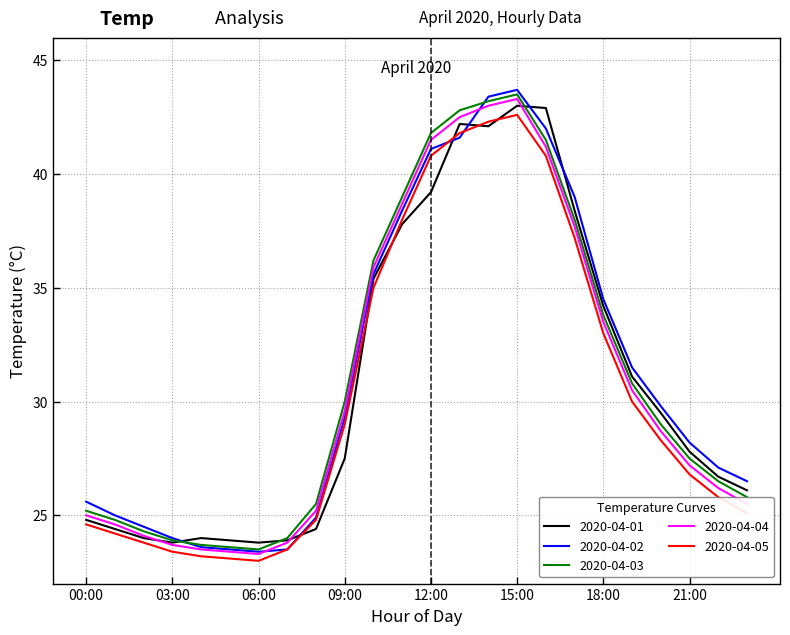

What is the highest value of the 2020-04-05 series?

42.6